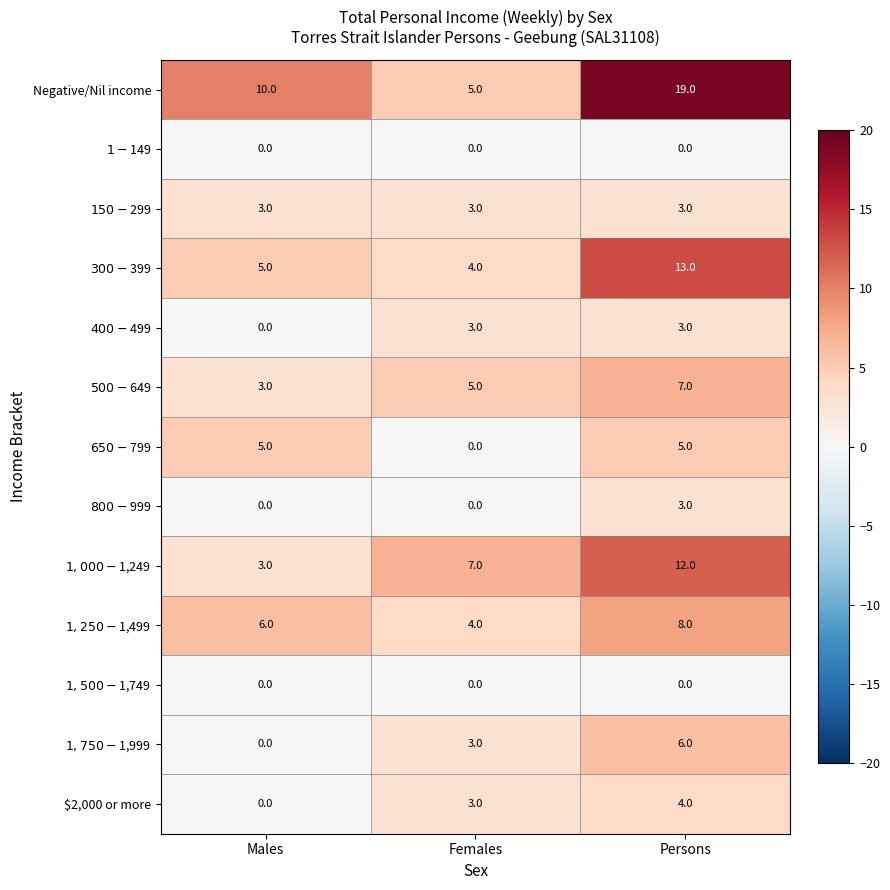

What is the sum of all Negative/Nil income values?

34